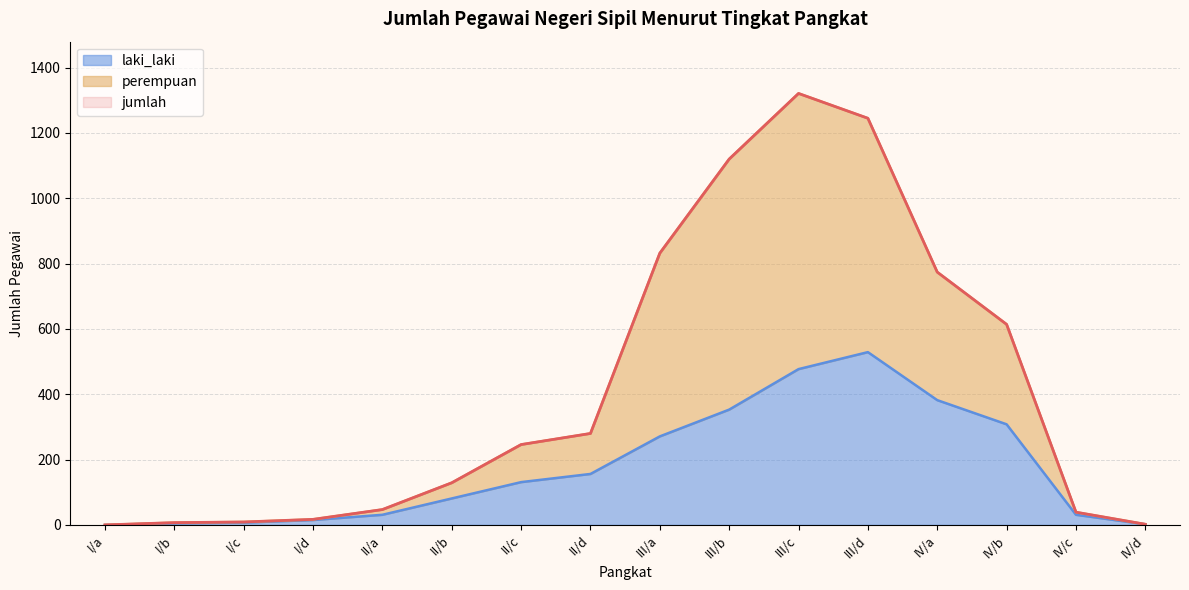

What are all the series names shown in the legend?

laki_laki, perempuan, jumlah